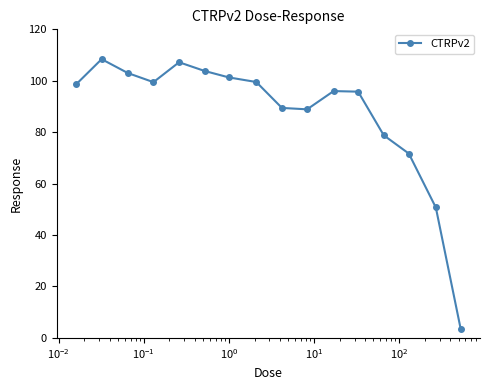

Count the number of categories in the chart.

16